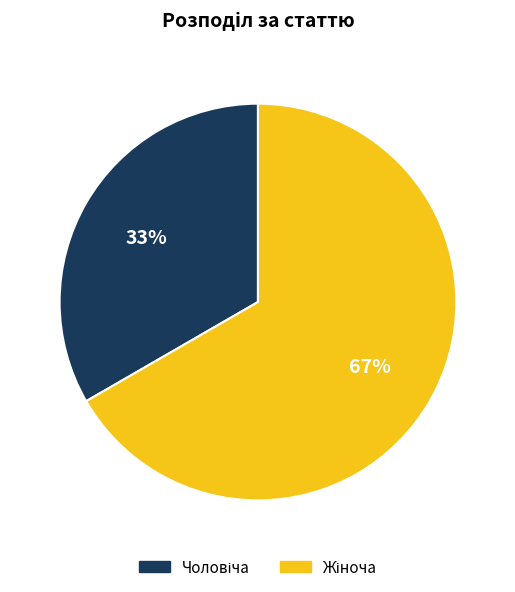

To the nearest percent, what is the average slice percentage?

50%